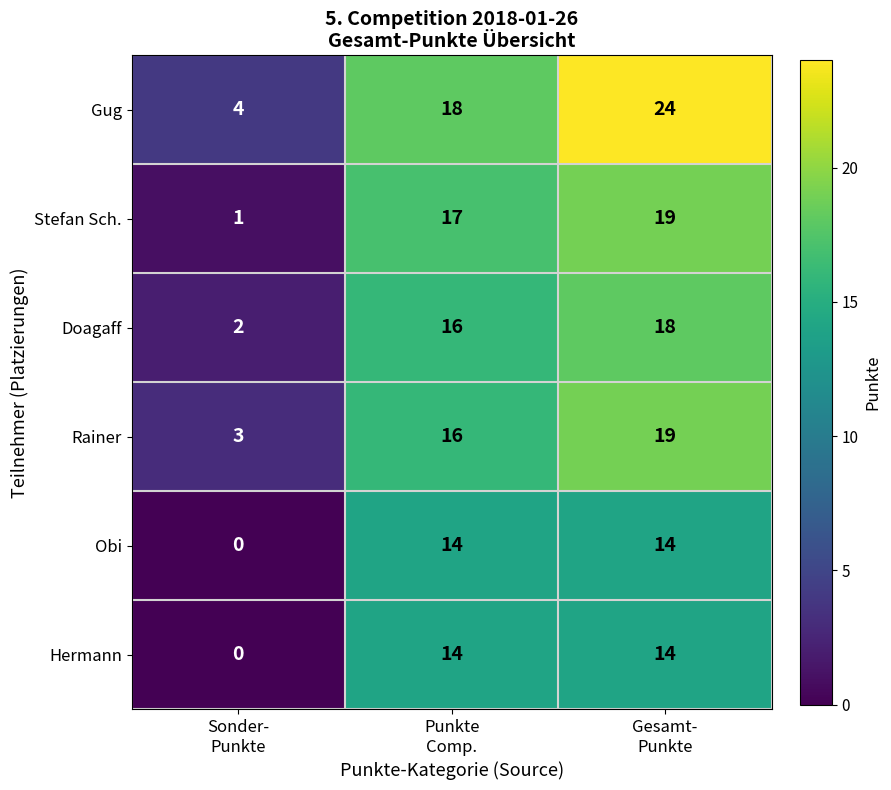

Reading right to left, transcribe all the data shown in this chart.

Gug: 24	18	4
Stefan Sch.: 19	17	1
Doagaff: 18	16	2
Rainer: 19	16	3
Obi: 14	14	0
Hermann: 14	14	0